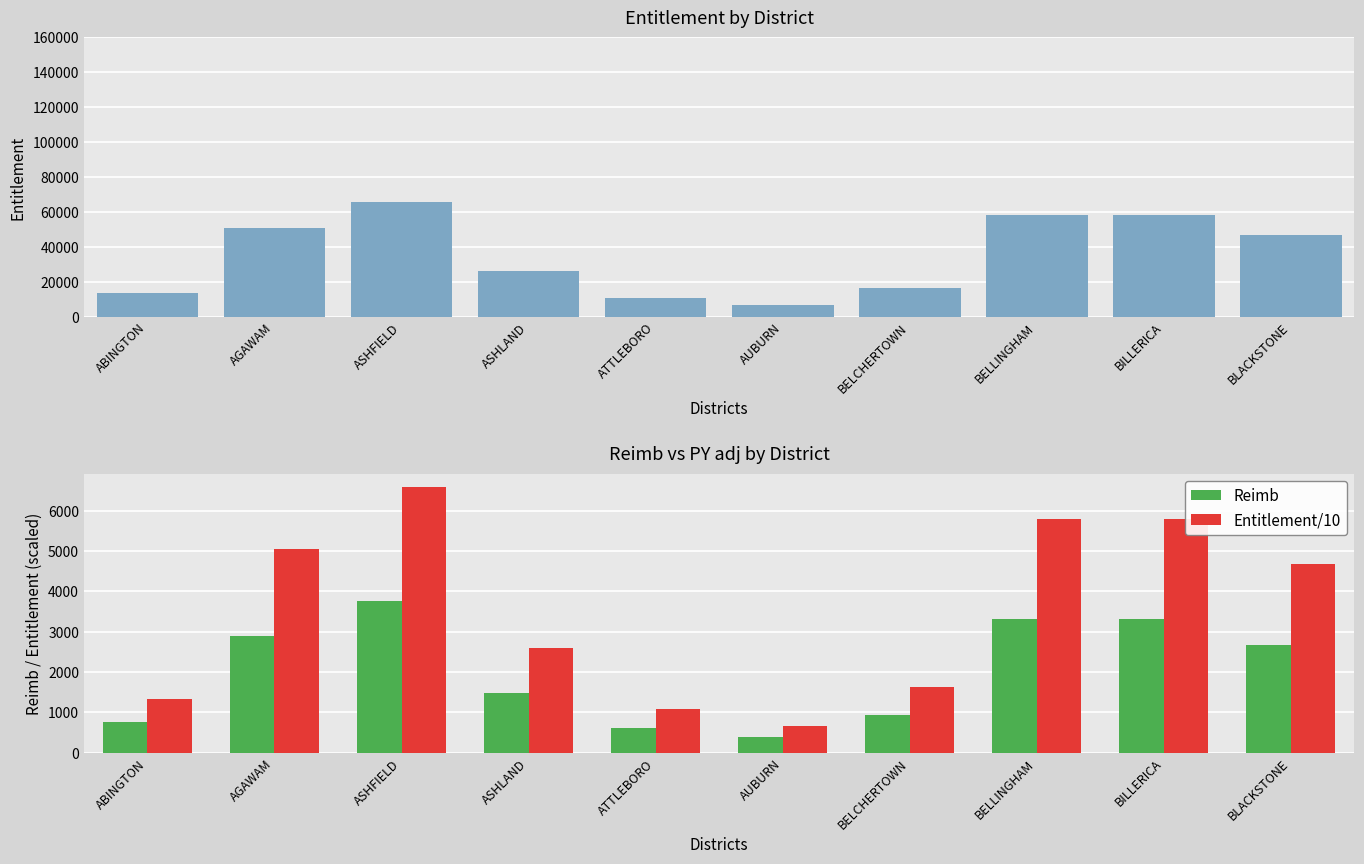

Where is Reimb nearest to the value 2079?

ASHLAND